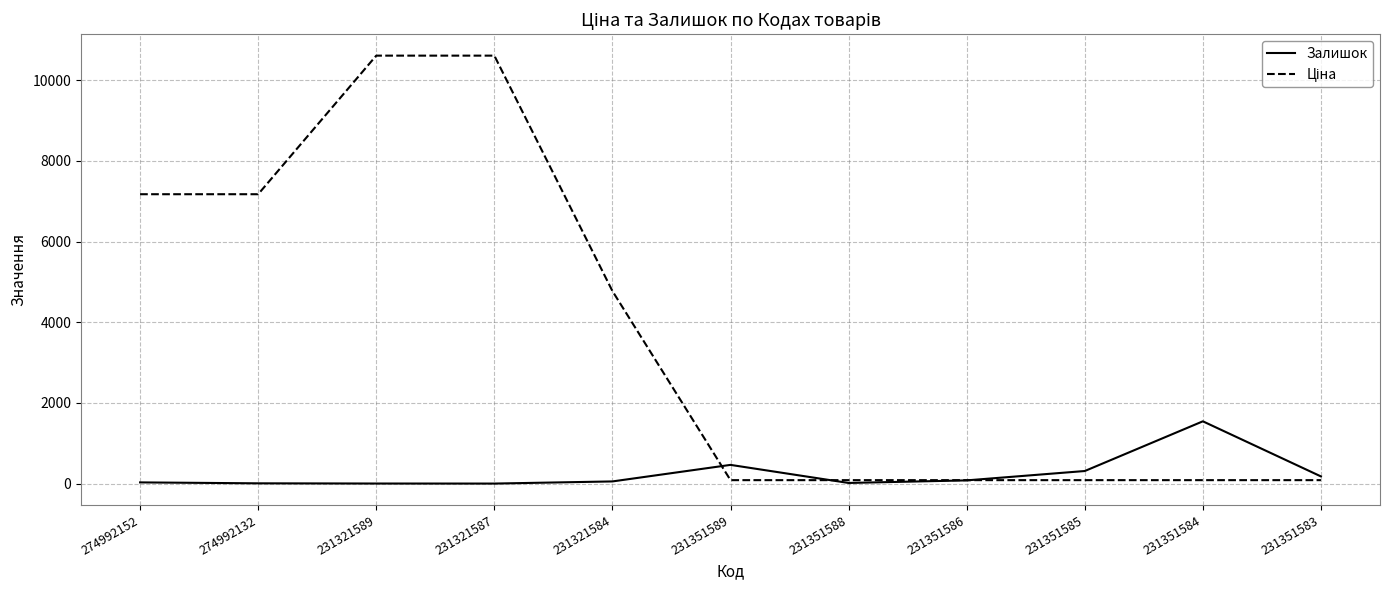

What is the approximate value of Залишок at 231351589?

465.0